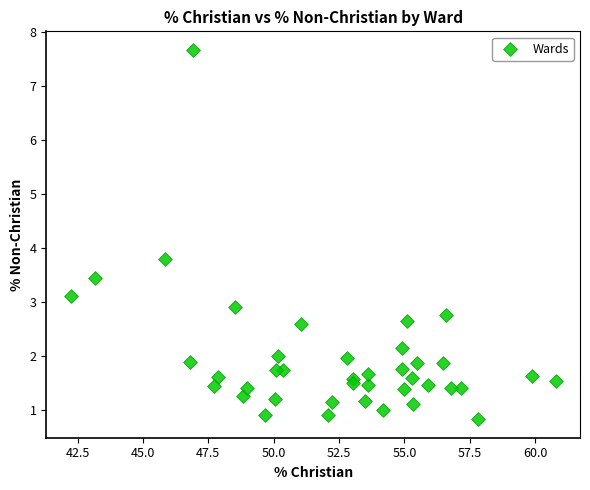

What Y value in the scatter plot is closest to 4?

3.8